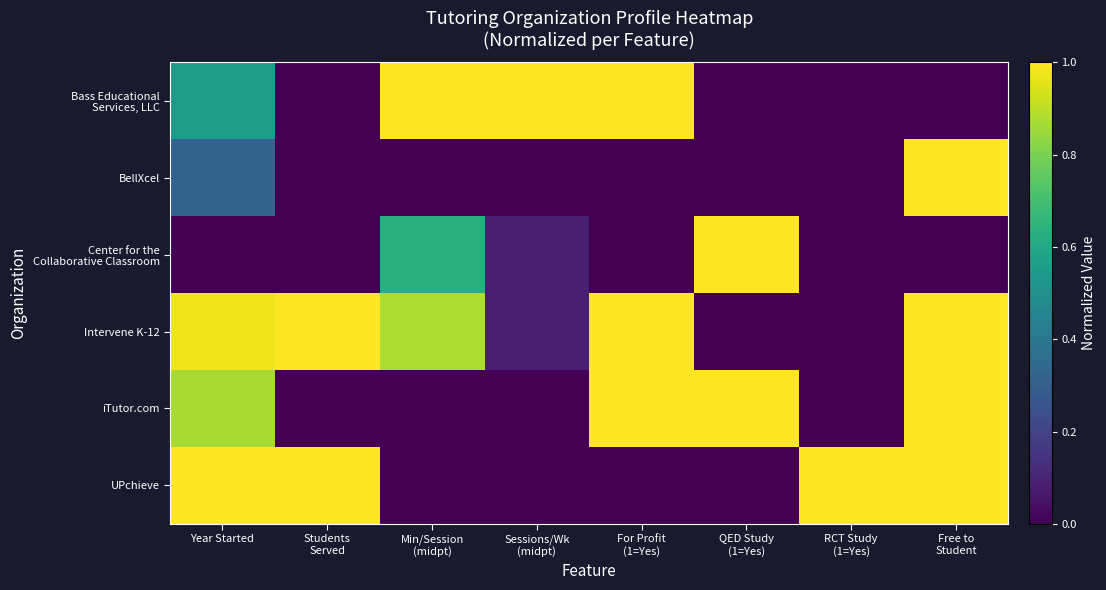

At which category is the sum across all series the highest?

Free to
Student